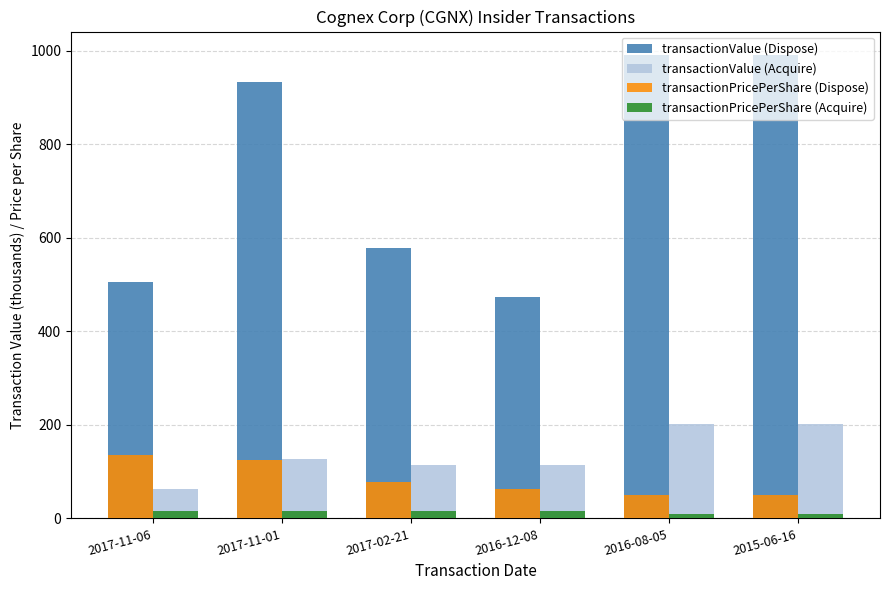

Is it true that transactionValue (Dispose) equals 955.3 at 2017-02-21?

False